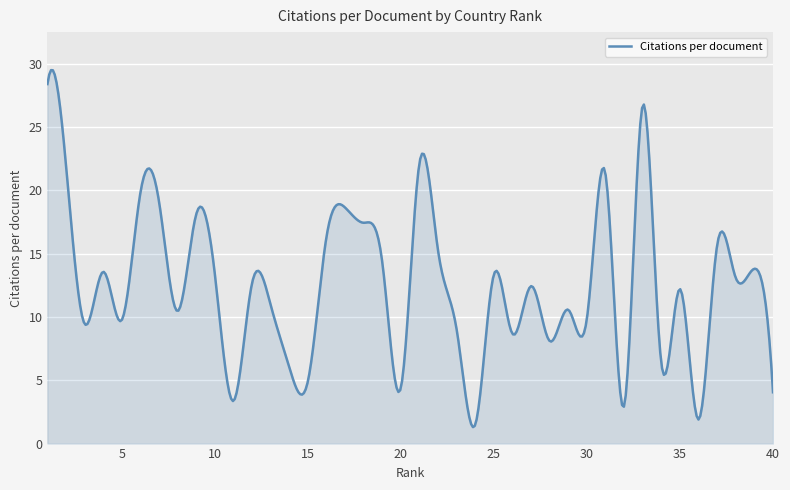

What is the difference between the maximum and minimum values?

28.2